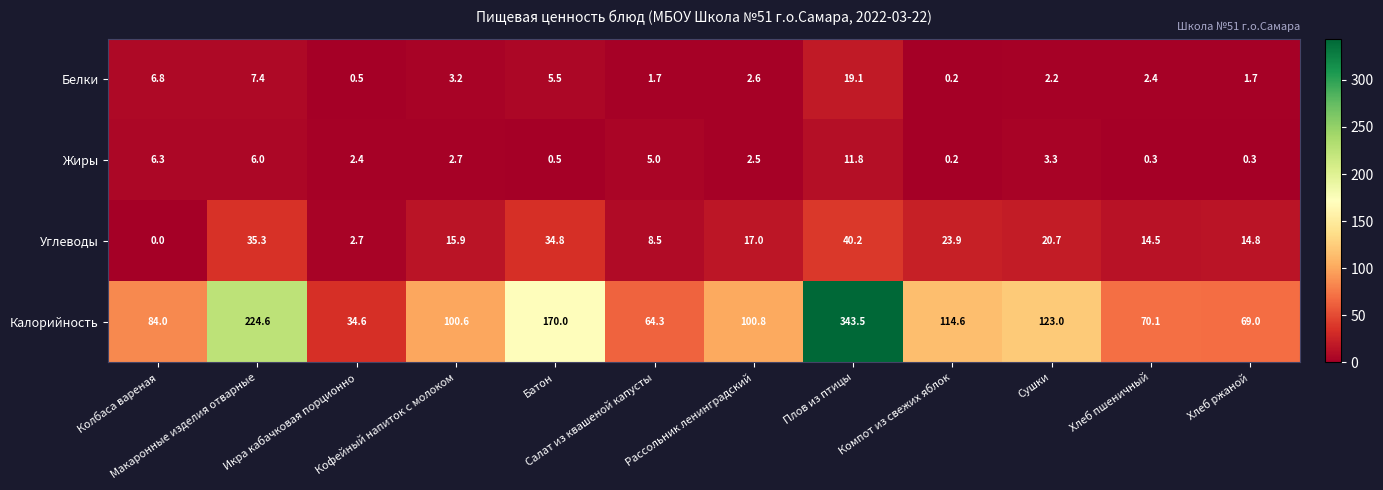

What is the difference between the maximum and minimum values in the Белки series?

18.9